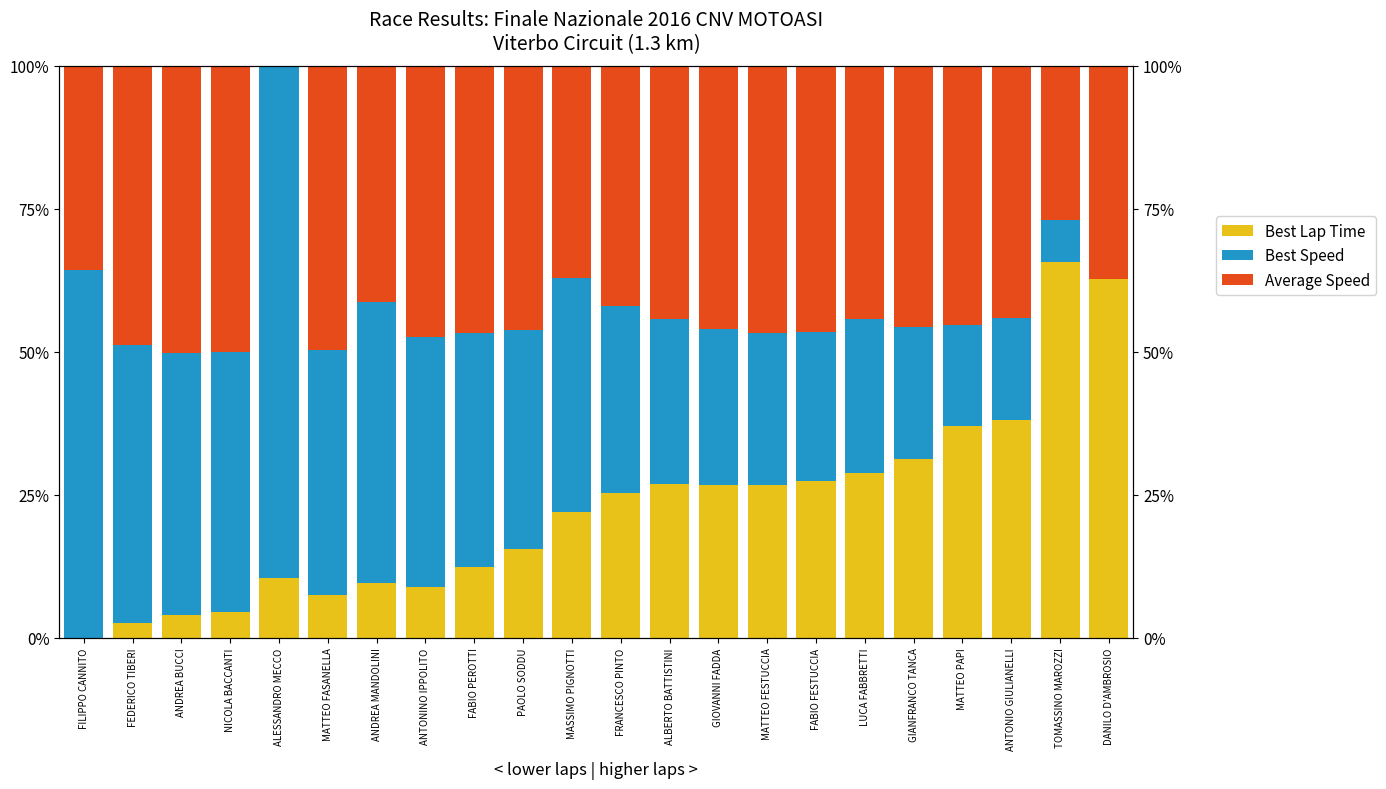

What is the label of the 14th bar from the right?

FABIO PEROTTI